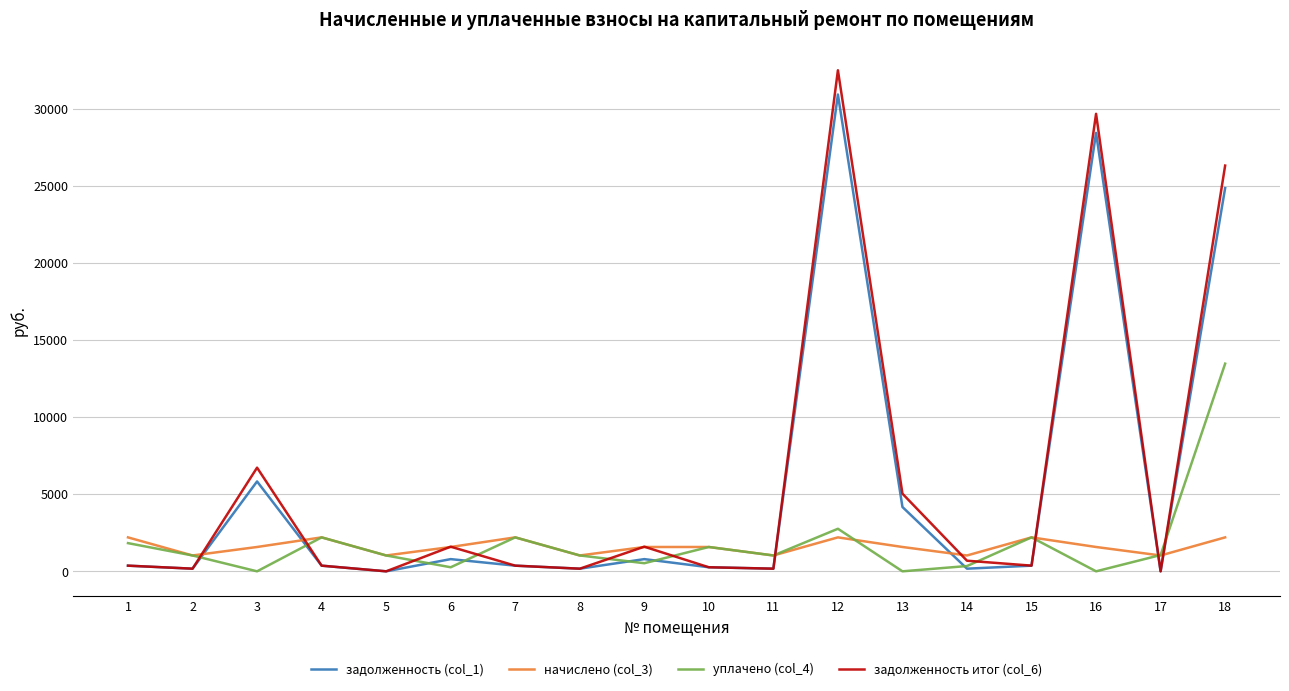

The задолженность (col_1) series shows 790.6 at 6. True or false?

True